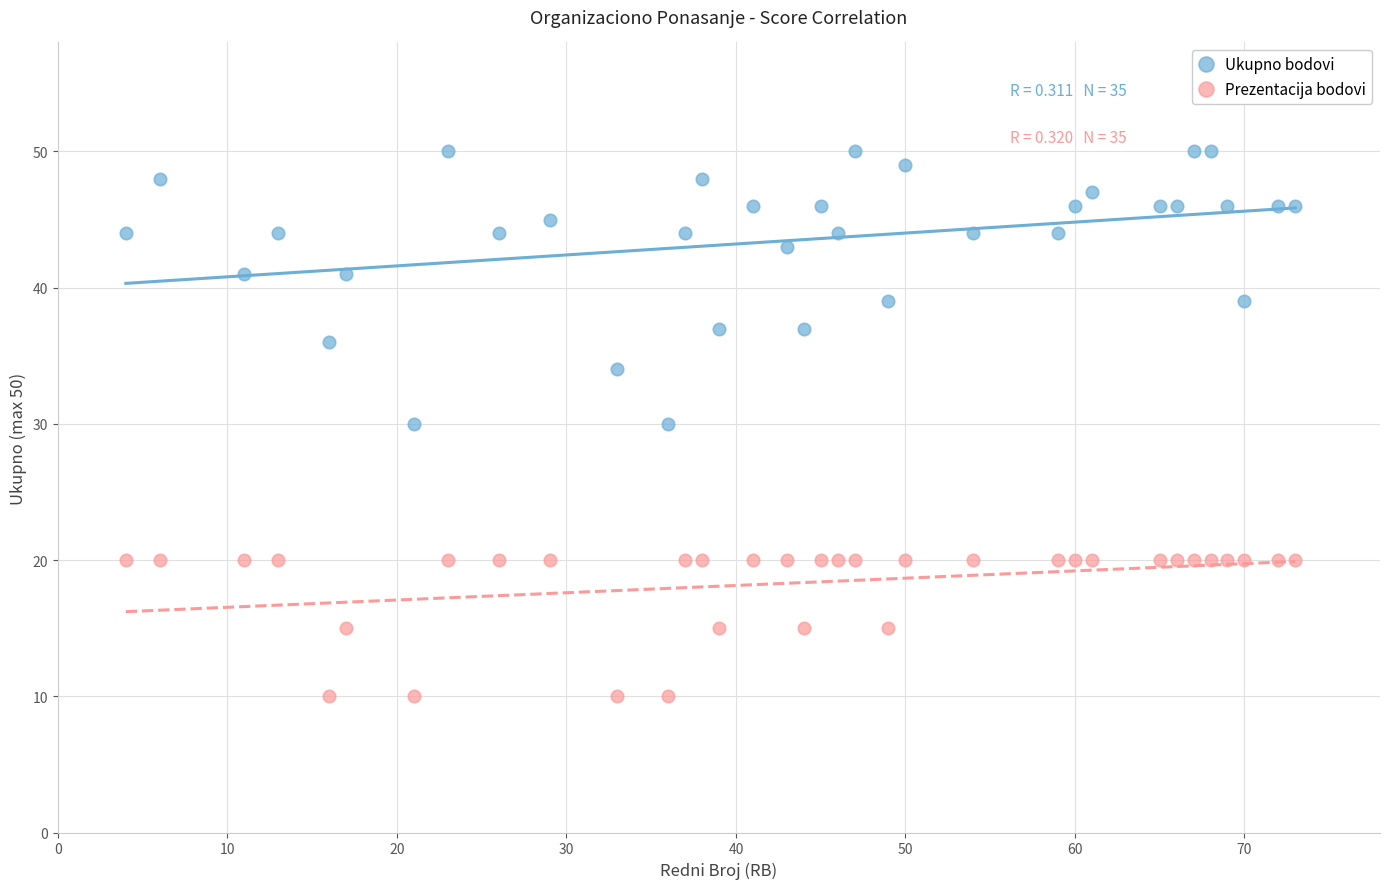

Across all data points, what is the range of Y values (max minus min)?

40